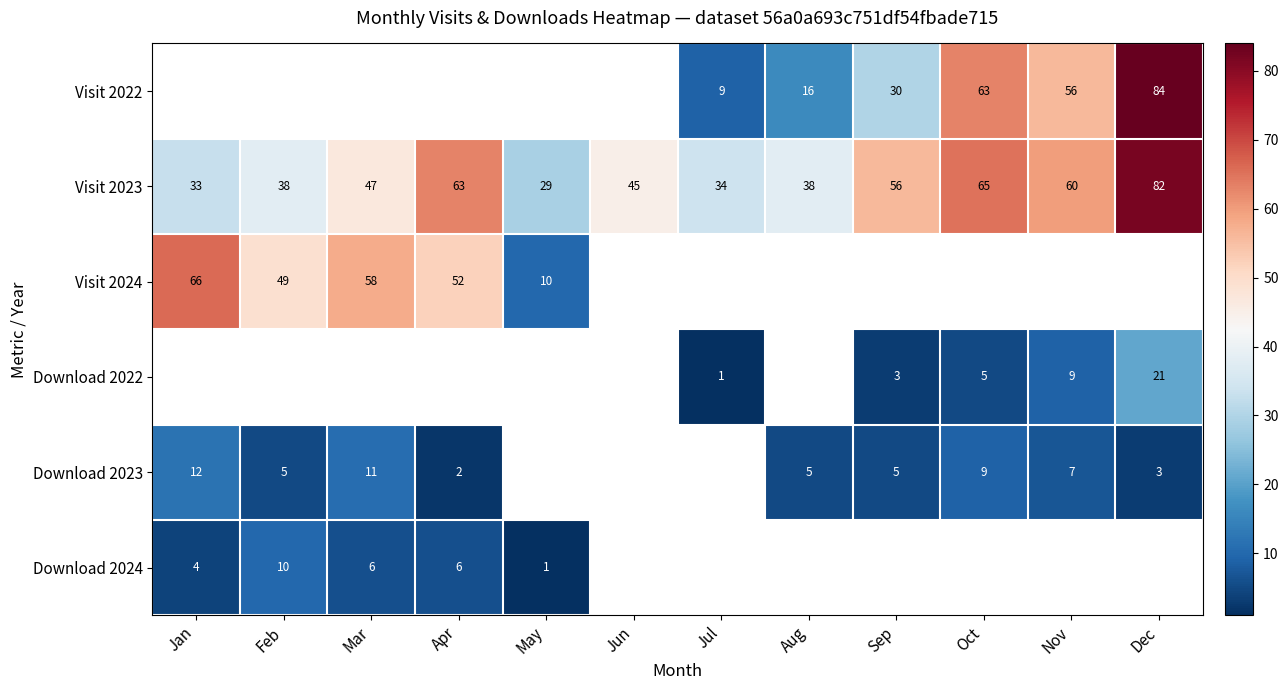

What is the approximate value of Visit 2023 at Jul?

34